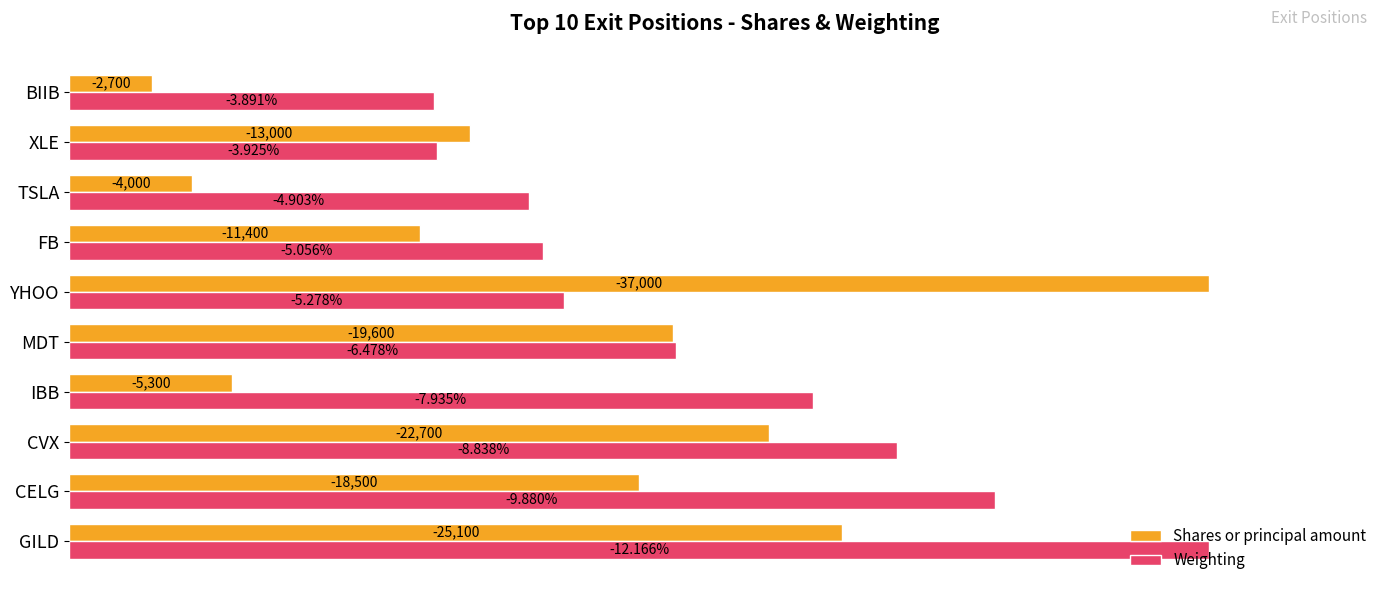

Which series has the largest range (max minus min)?

Shares or principal amount